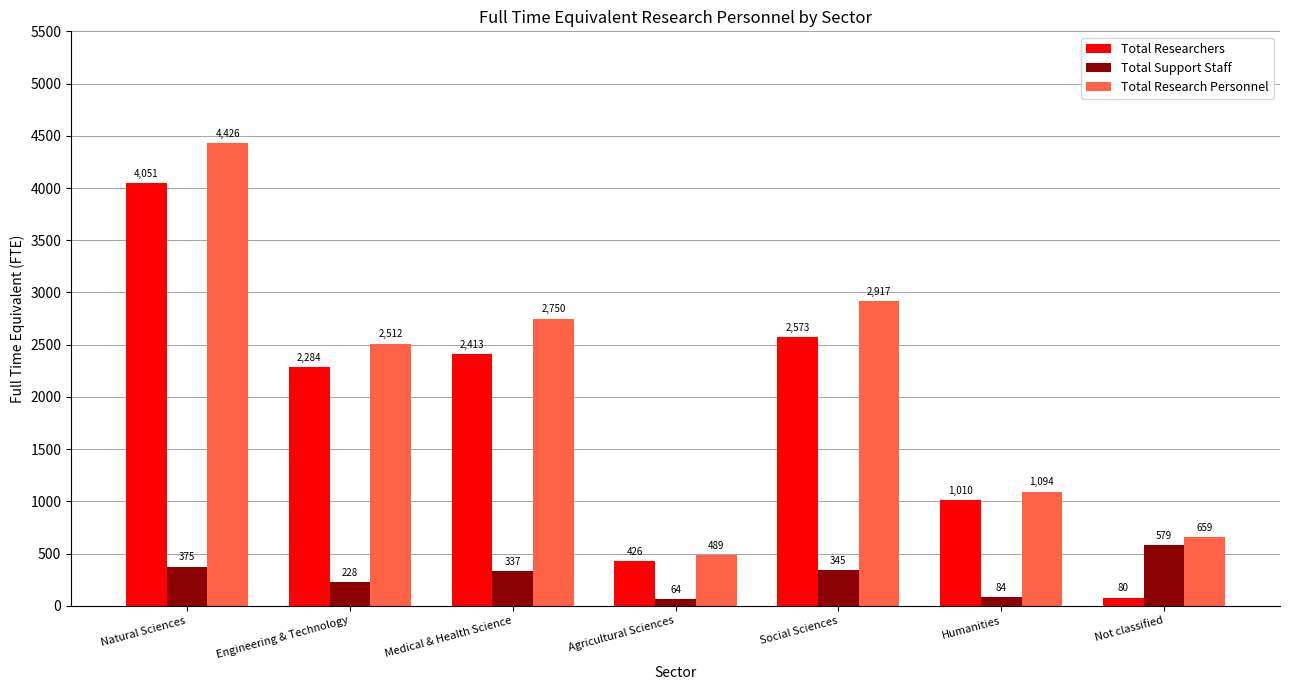

What is the lowest value of the Total Research Personnel series?

489.2